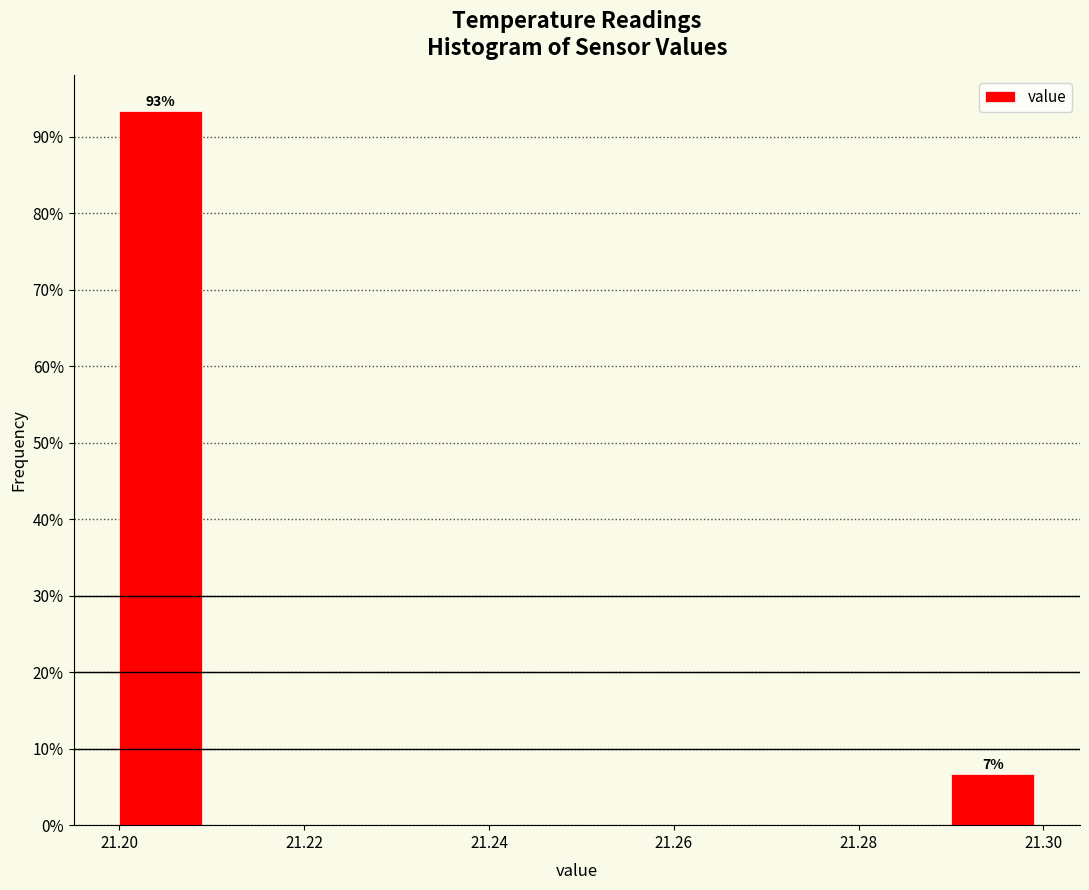

Over which range of the x-axis is the bar tallest?

21.20 to 21.21